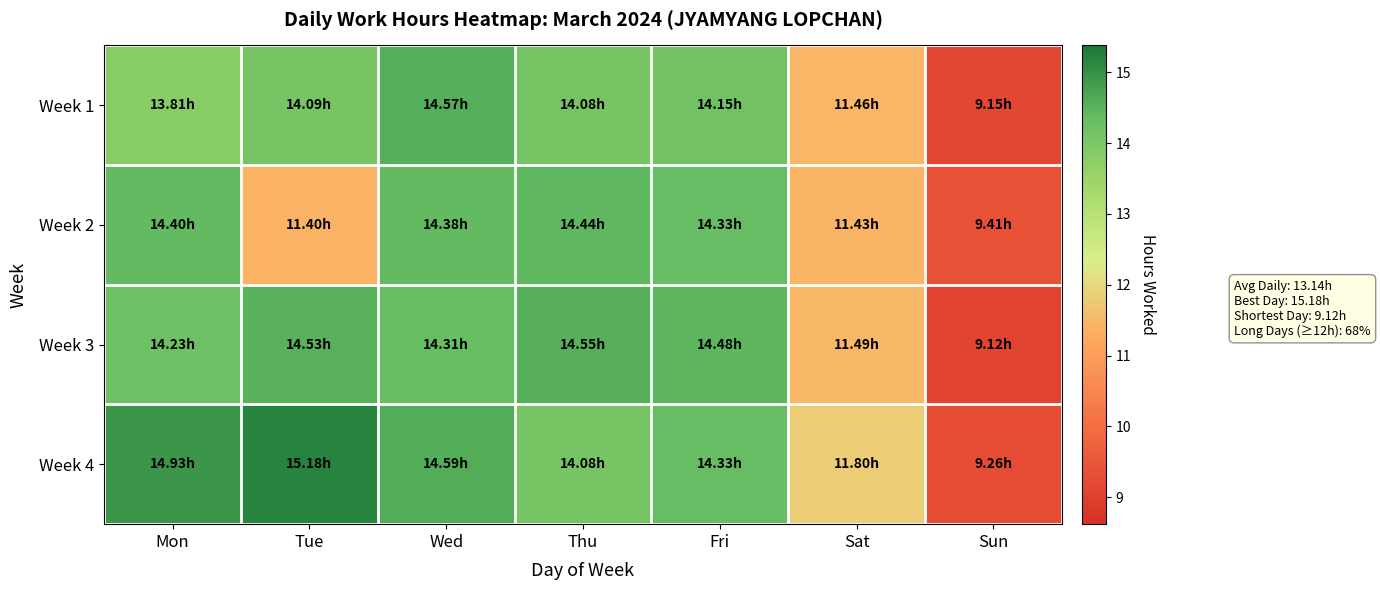

Which series has the largest range (max minus min)?

Week 4